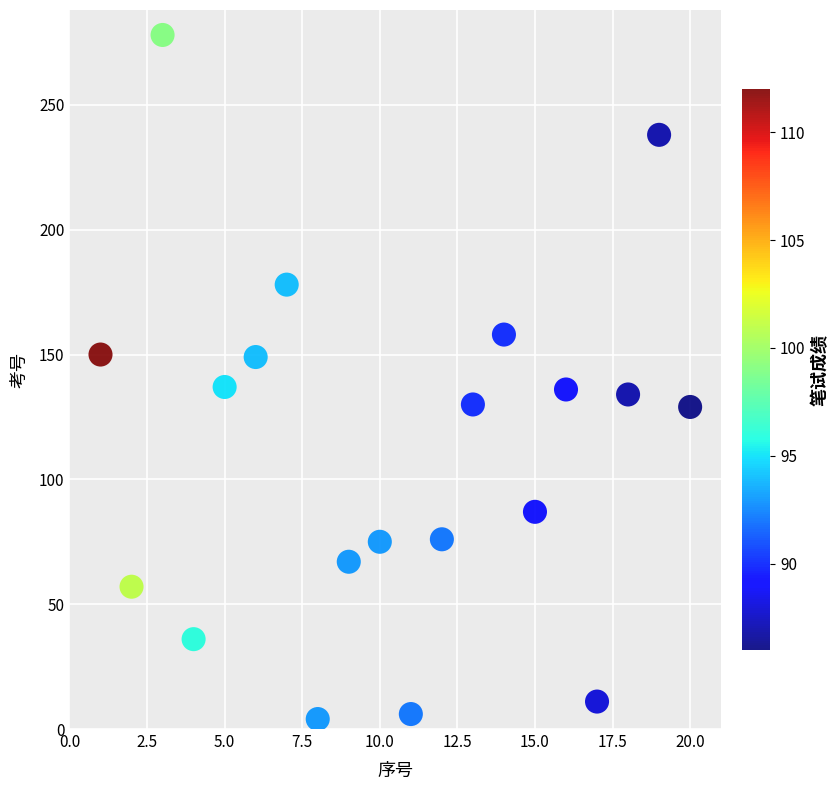

What is the range of X values (max minus min)?

19